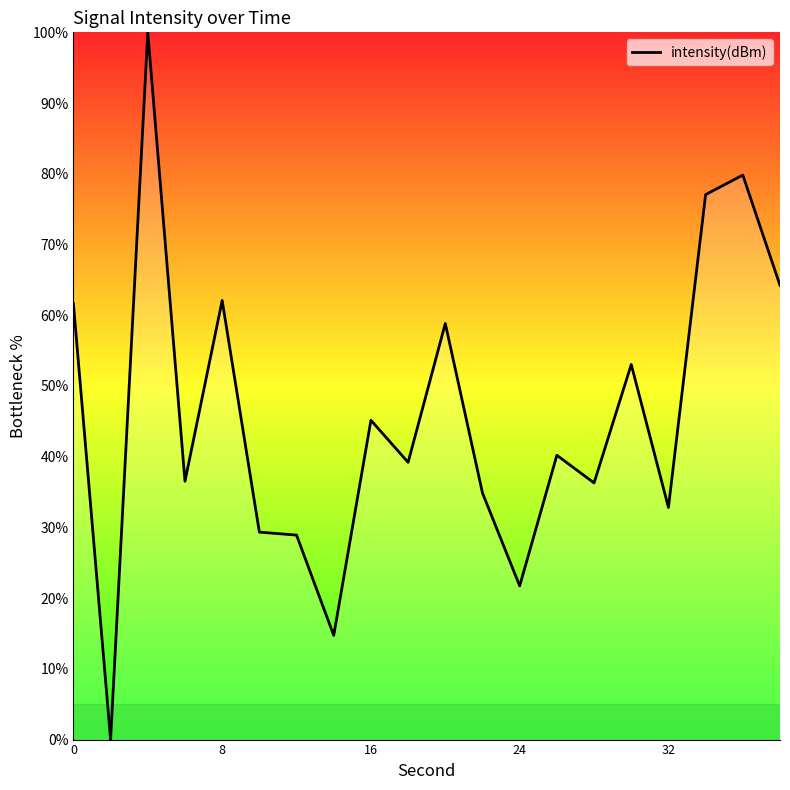

What is the maximum value shown in the chart?

100.0